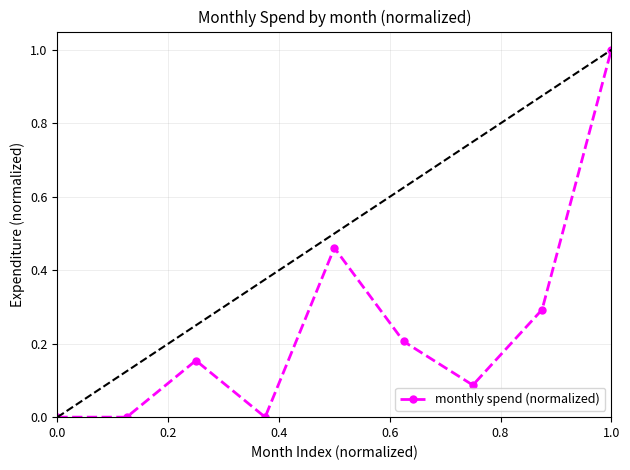

What is the difference between the maximum and second lowest values?

1.0